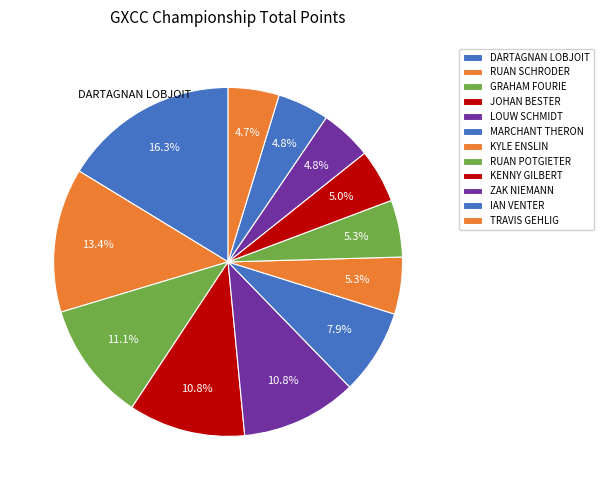

How many segments does this pie chart have?

12